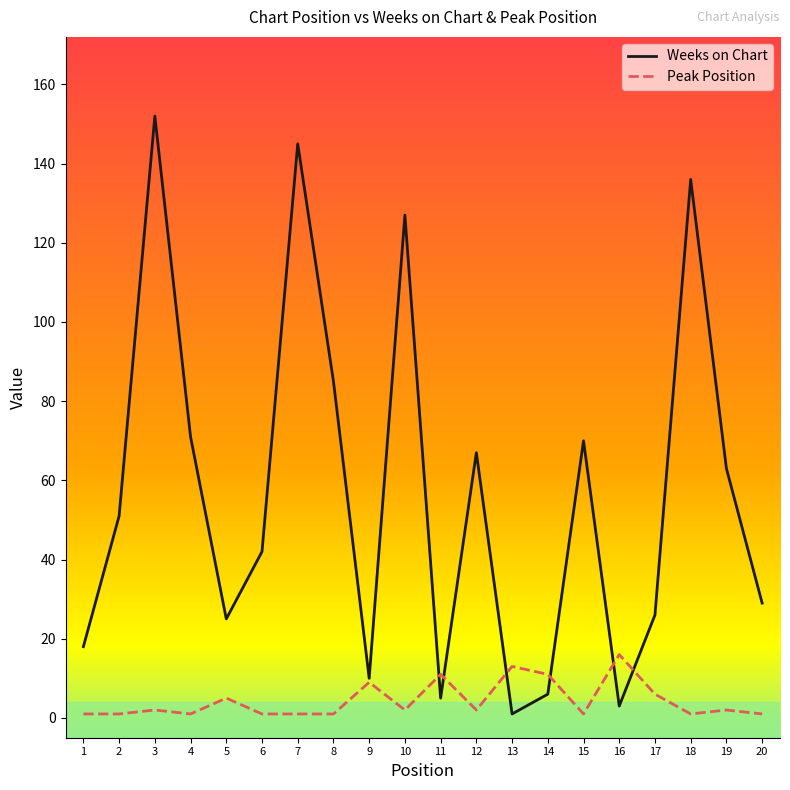

At which label does Peak Position reach its peak?

16